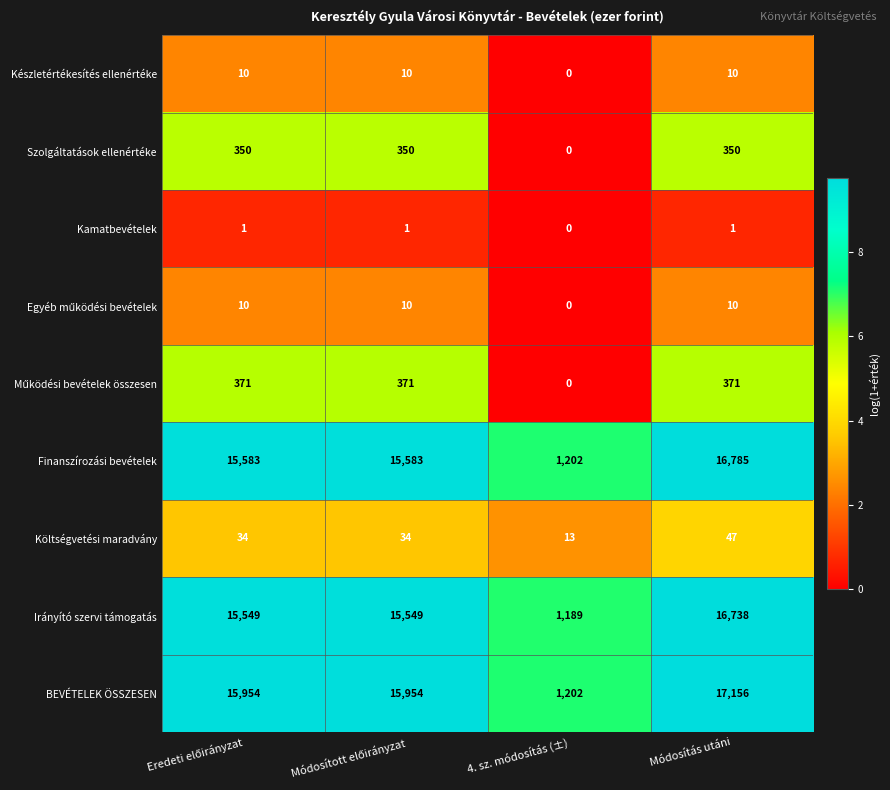

The value of BEVÉTELEK ÖSSZESEN at 4. sz. módosítás (±) is 1846. True or false?

False